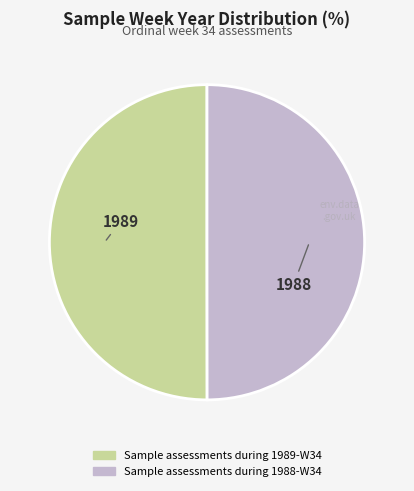

The Sample assessments during 1988-W34 slice represents 61% of the pie. True or false?

False